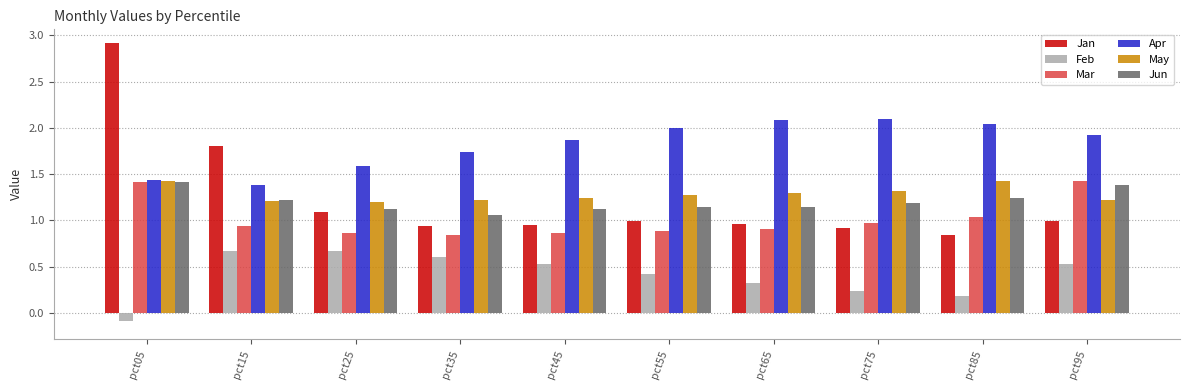

At which category is the sum across all series the highest?

pct05